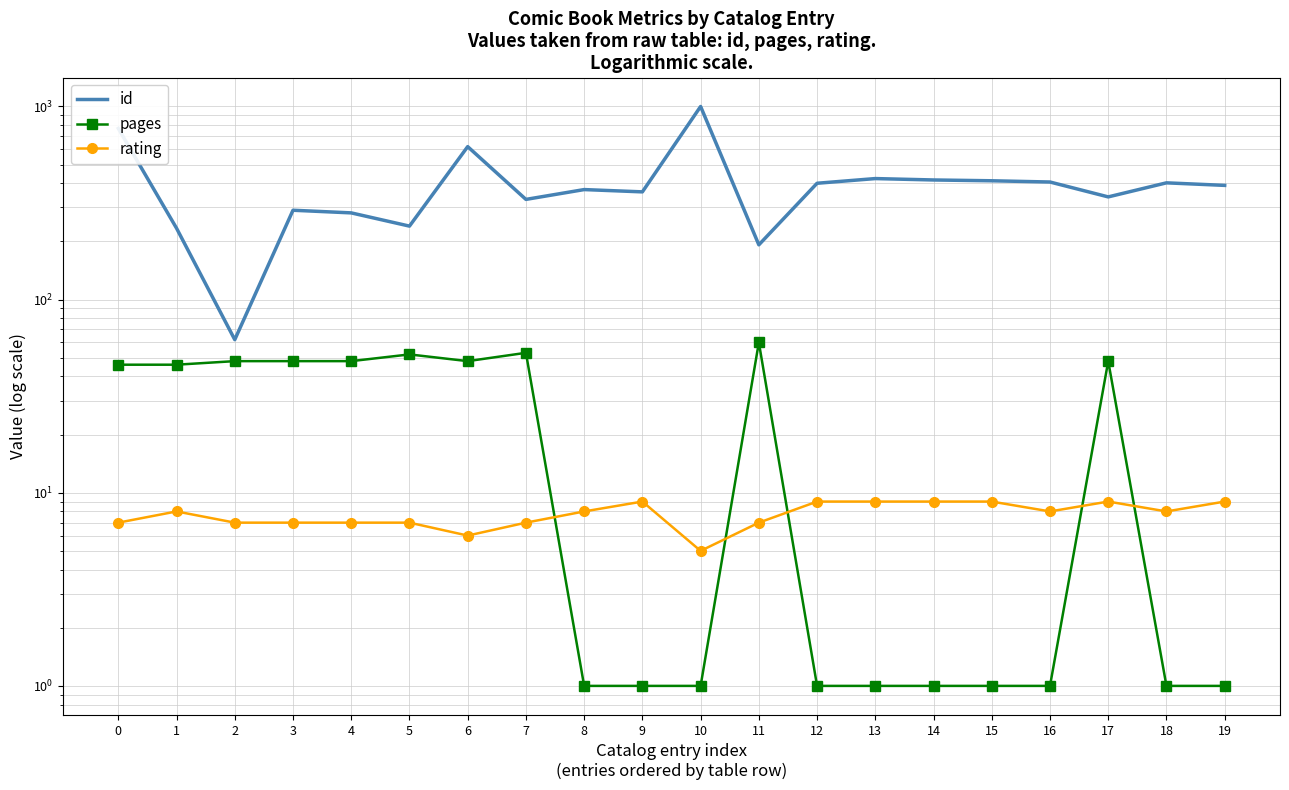

What is the sum of the pages values at 5 and 0?

98